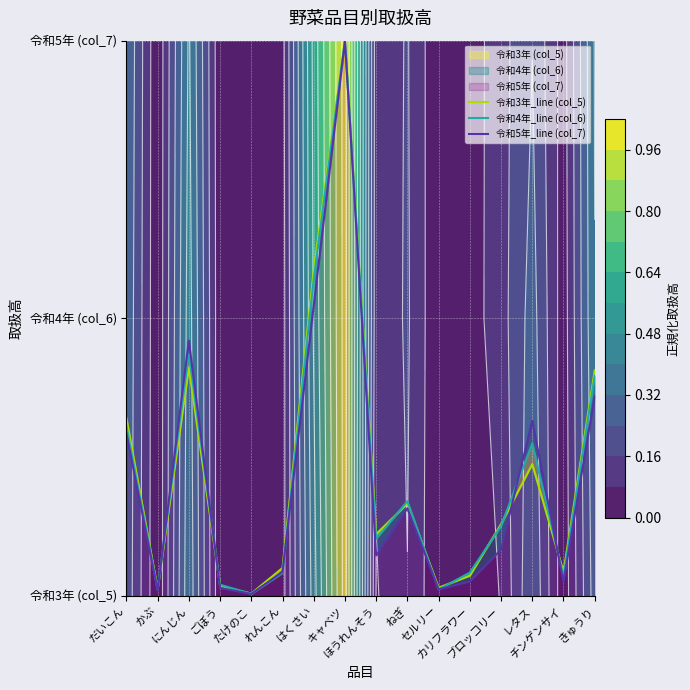

Is it true that 令和3年_line (col_5) equals 0.3 at だいこん?

True